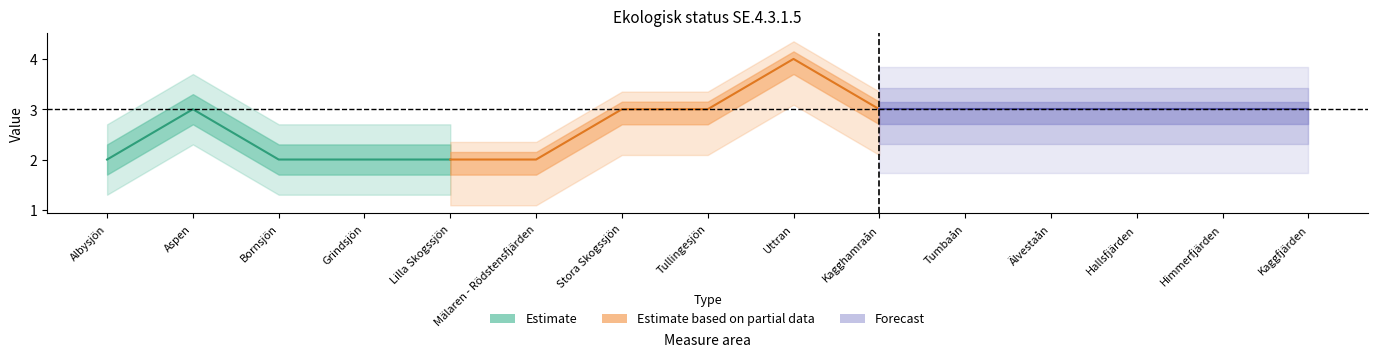

How many lines are shown in the chart?

2